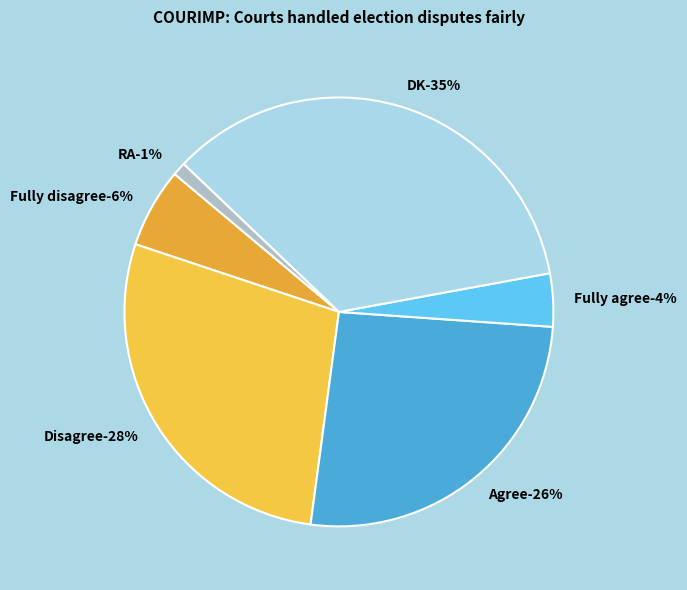

To the nearest percent, what percentage of the pie is Agree?

26%